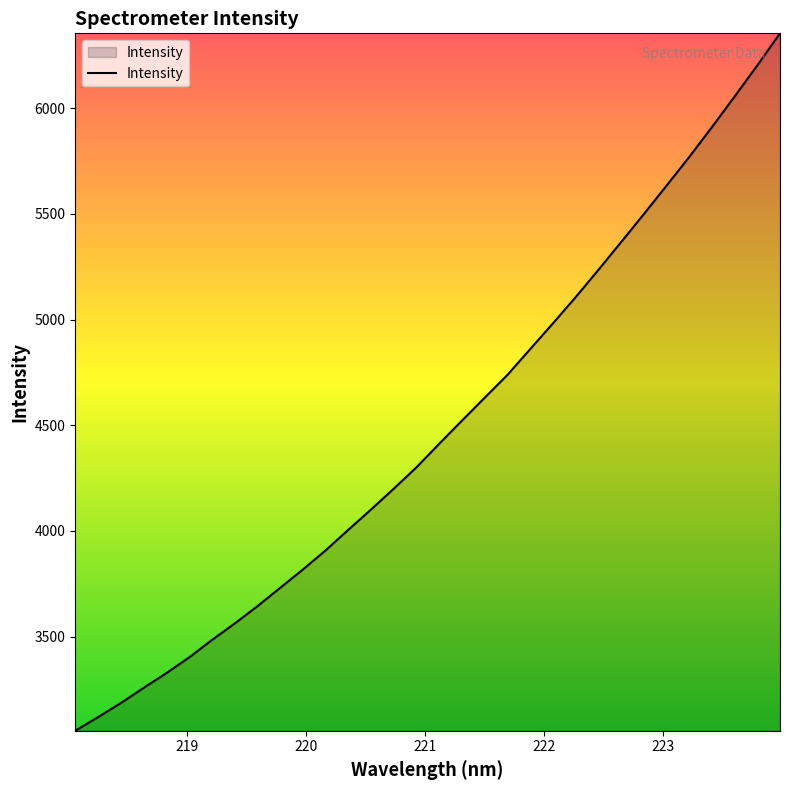

What is the difference between the maximum and minimum values?

3299.2